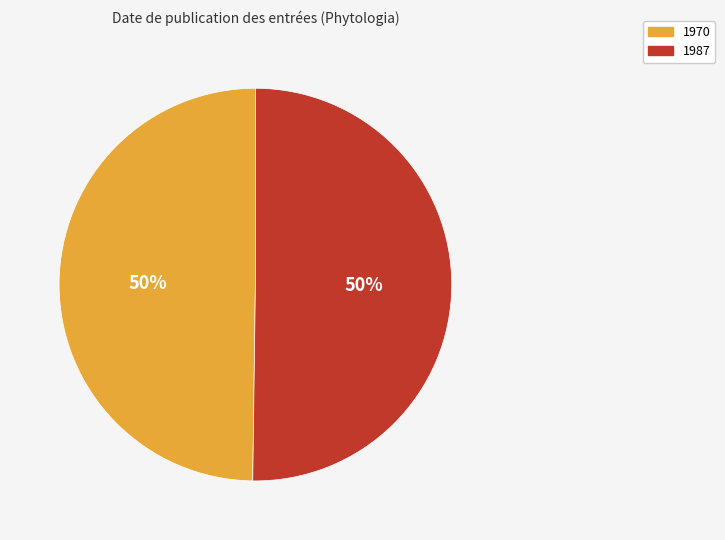

What is the ratio of the value at 1970 to the value at 1987?

1.0